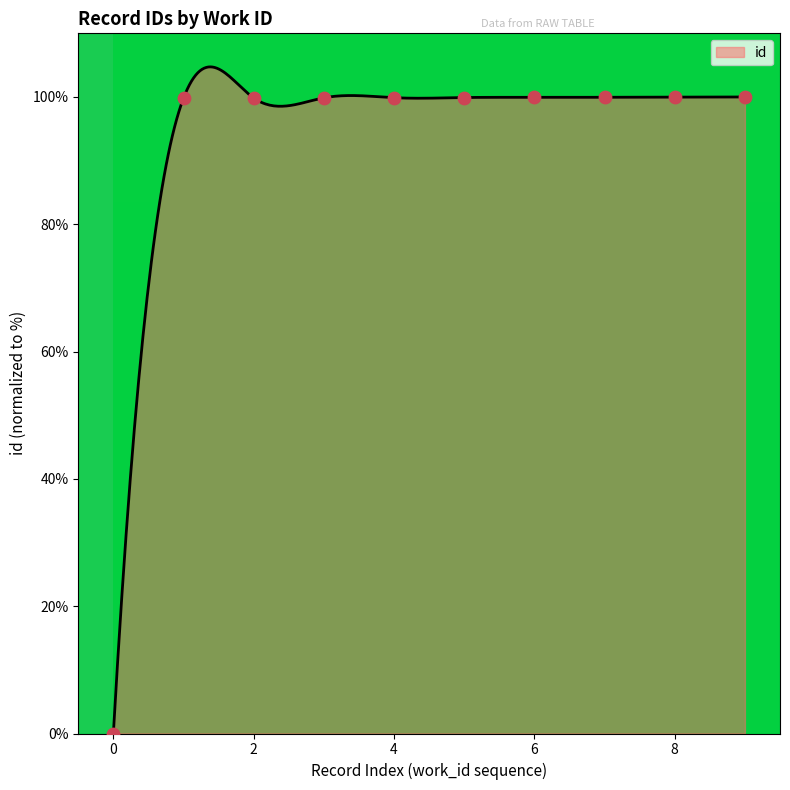

What is the maximum value for id?

104.7